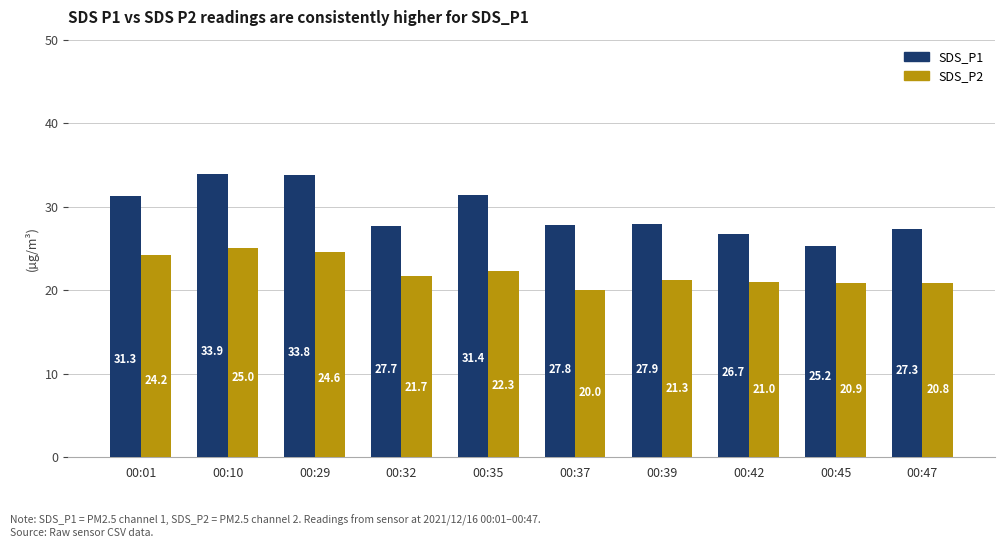

What are all the series names shown in the legend?

SDS_P1, SDS_P2